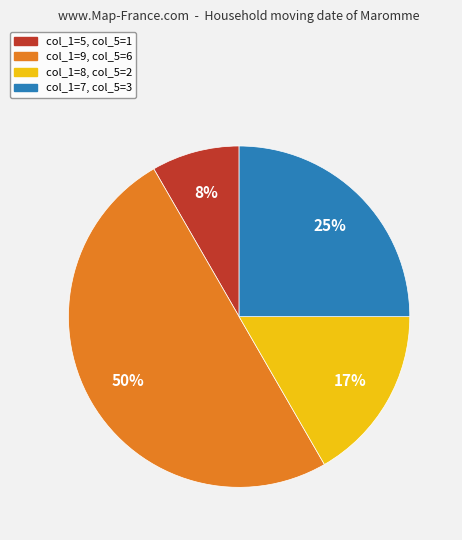

To the nearest percent, what is the difference between the largest and smallest slice percentages?

42%